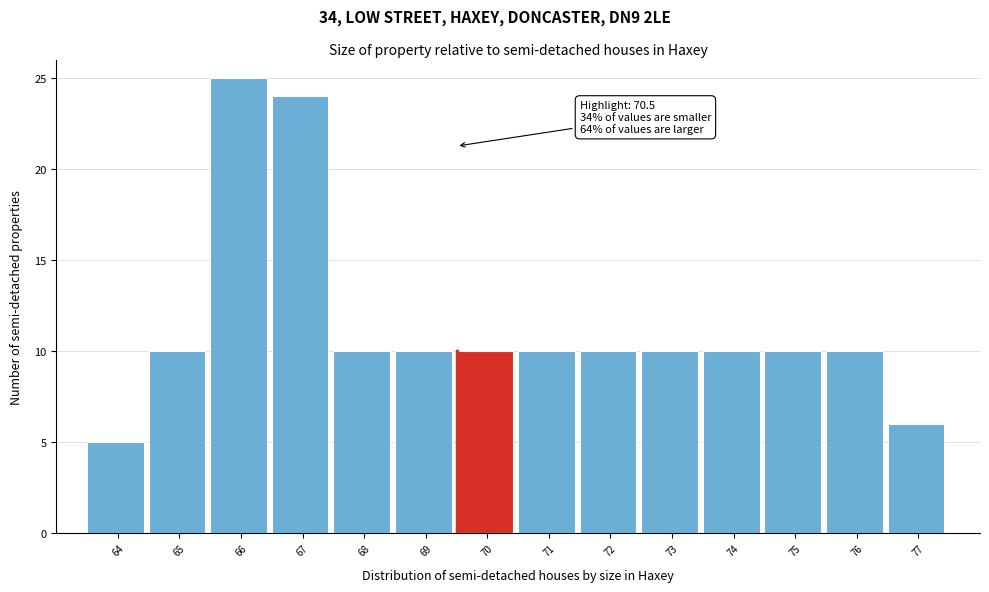

Reading right to left, extract all data points from this chart.

6	10	10	10	10	10	10	10	10	10	24	25	10	5